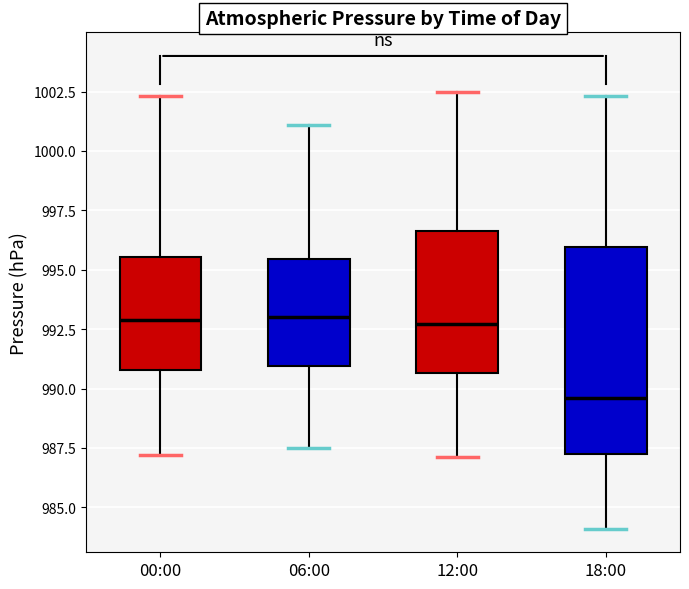

Reading left to right, read every box against the y-axis: the position of its median line, the range the box covers, and the ends of its whiskers. The values are not printed on the chart, so give them approximately, as read against the axis.

00:00: median 993.0, box 991.0 to 995.5, whiskers 987.0 to 1002.5
06:00: median 993.0, box 991.0 to 995.5, whiskers 987.5 to 1001.0
12:00: median 992.5, box 990.5 to 996.5, whiskers 987.0 to 1002.5
18:00: median 989.5, box 987.5 to 996.0, whiskers 984.0 to 1002.5